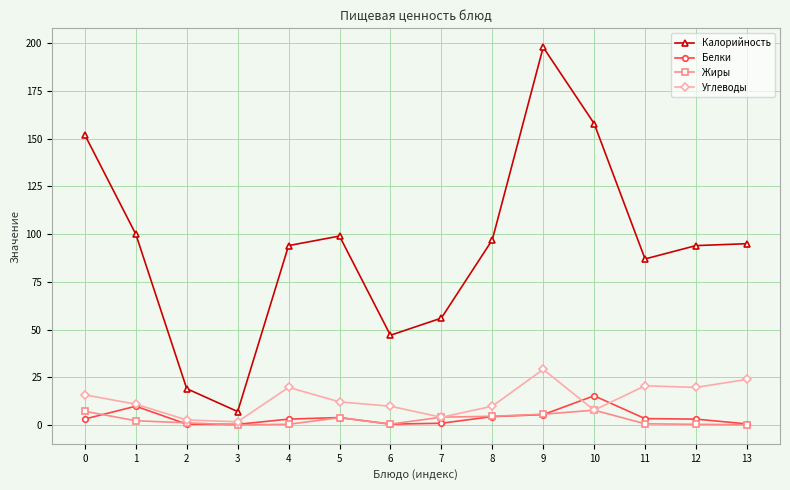

List the series in order of their peak value, lowest first.

Жиры, Белки, Углеводы, Калорийность